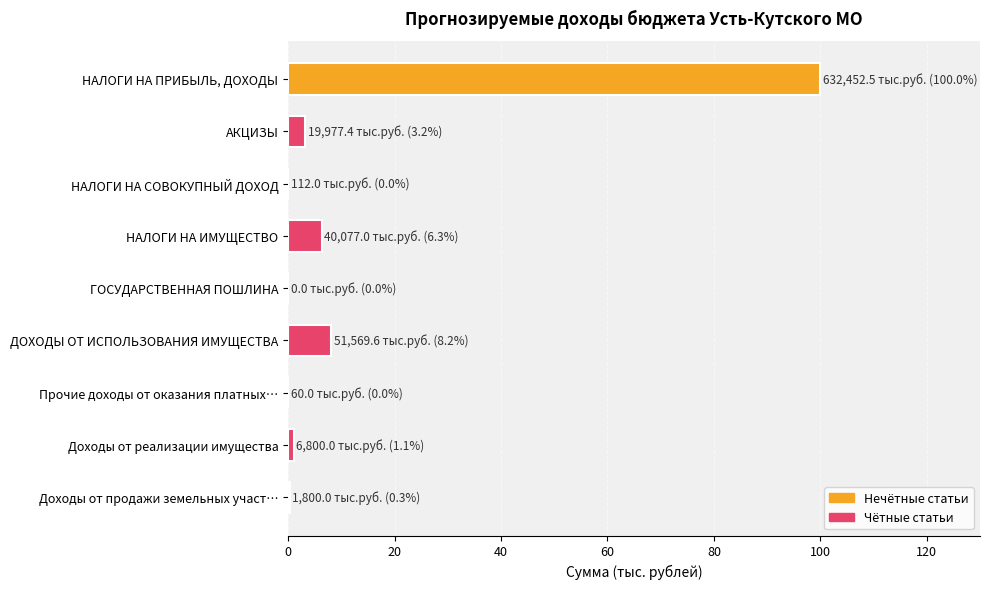

True or false: the data shows 100.0 at НАЛОГИ НА ПРИБЫЛЬ, ДОХОДЫ.

True